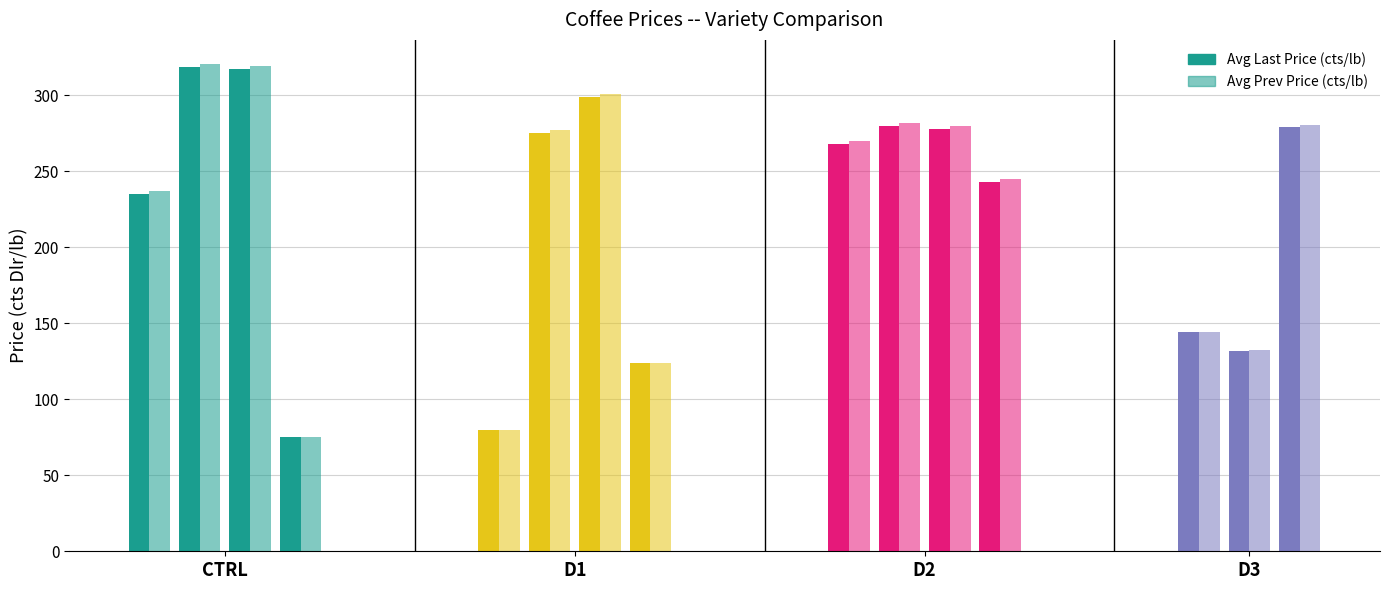

Is it true that CTRL Avg Prev Price equals 26.7 at D3?

False